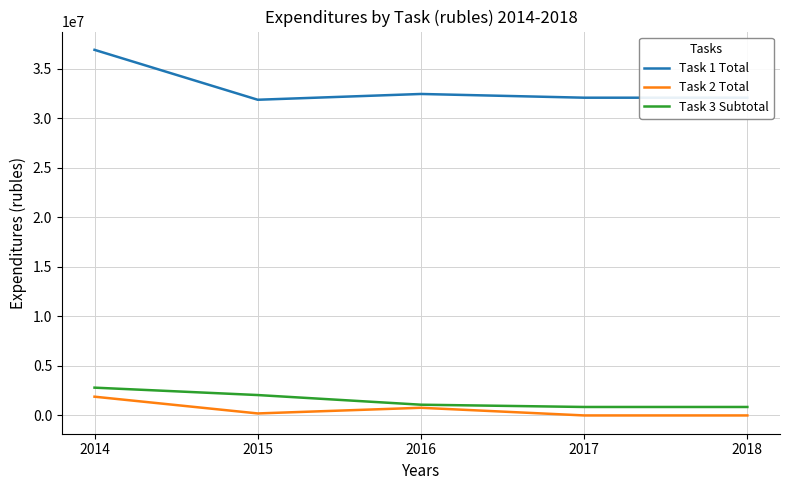

Which series has the largest range (max minus min)?

Task 1 Total